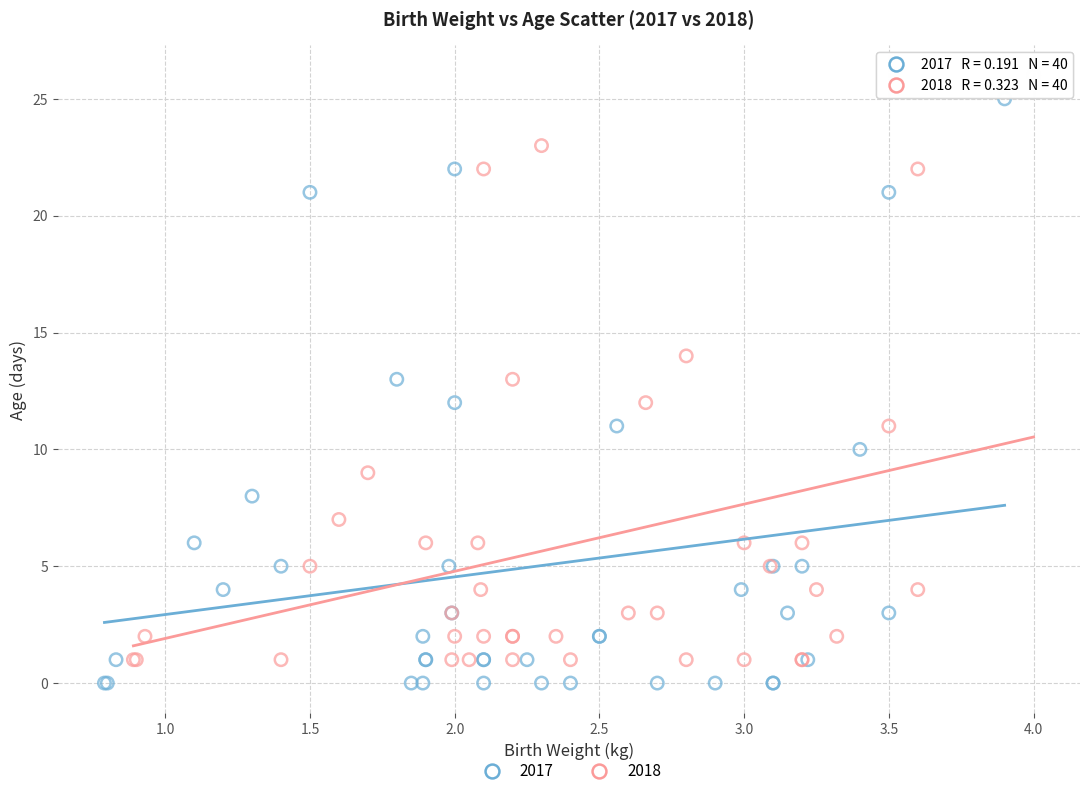

What are all the series names shown in the legend?

2017, 2018